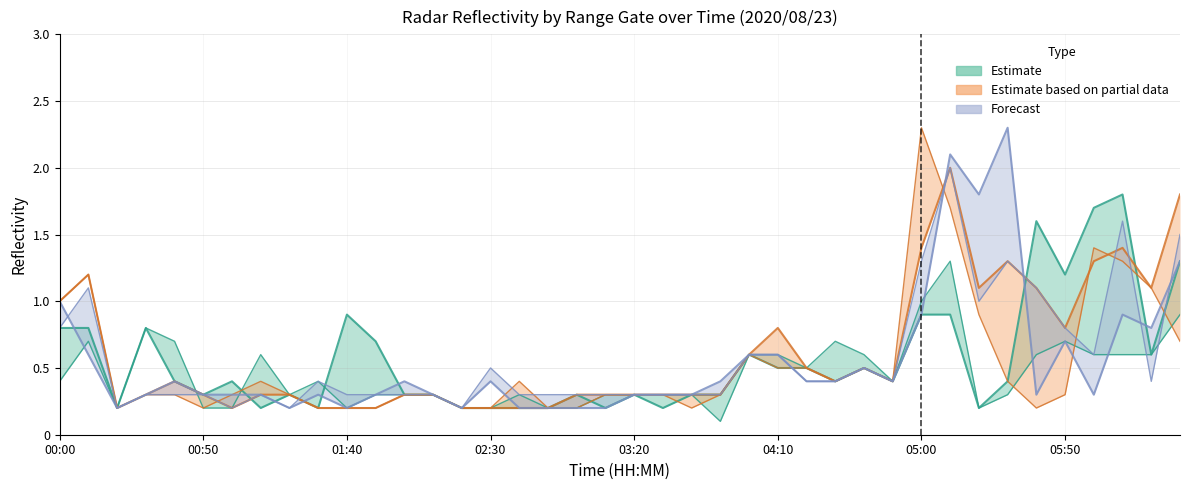

True or false: Forecast has more than 0 points higher than both neighbors.

True